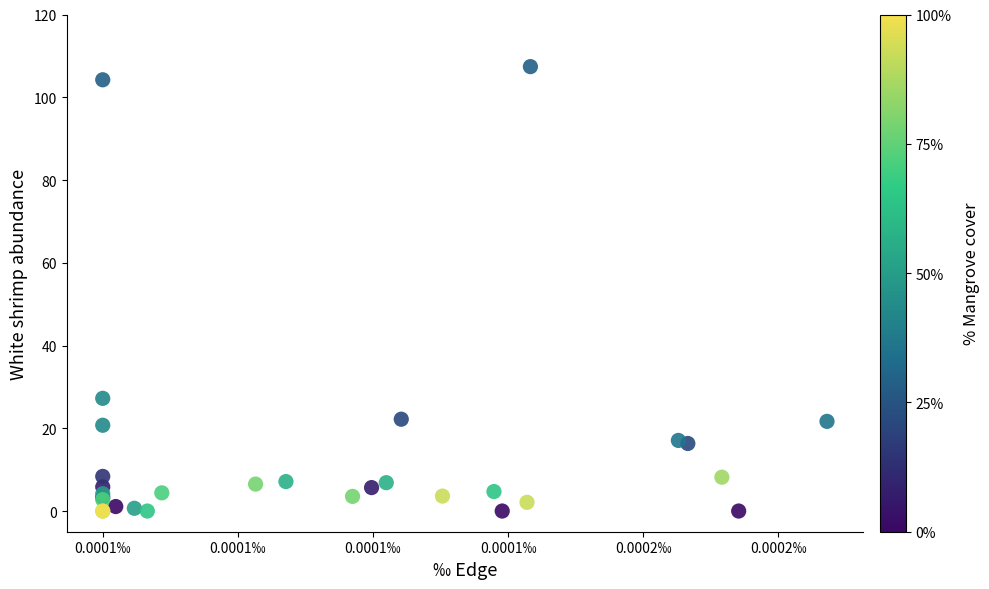

What Y value in the scatter plot is closest to 53?

27.2